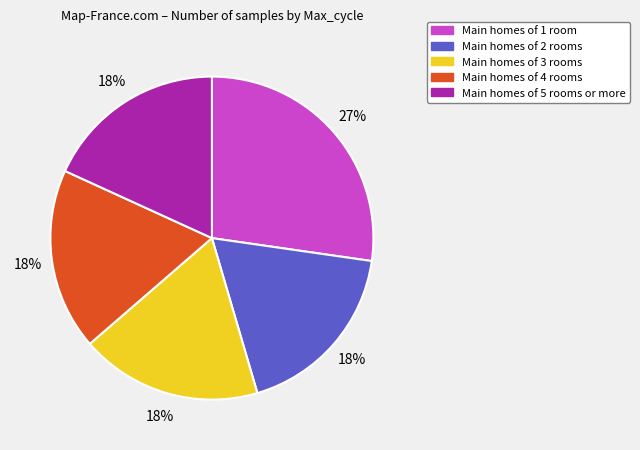

Which slice is the largest?

Main homes of 1 room